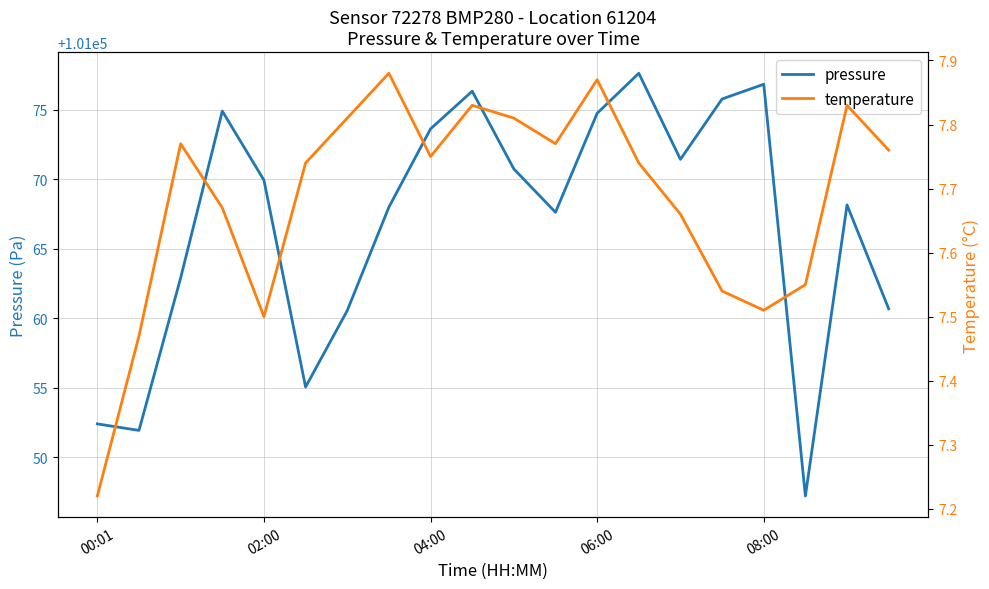

List the series in order of their peak value, lowest first.

temperature, pressure